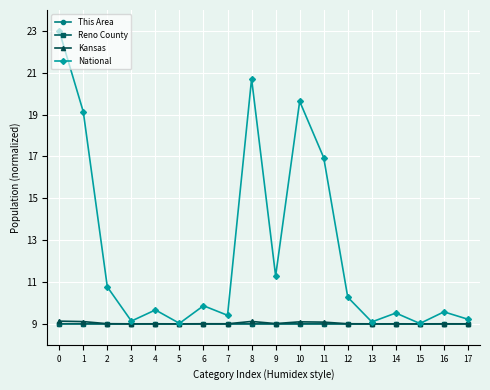

What is the difference between the second highest and minimum values in the National series?

11.7